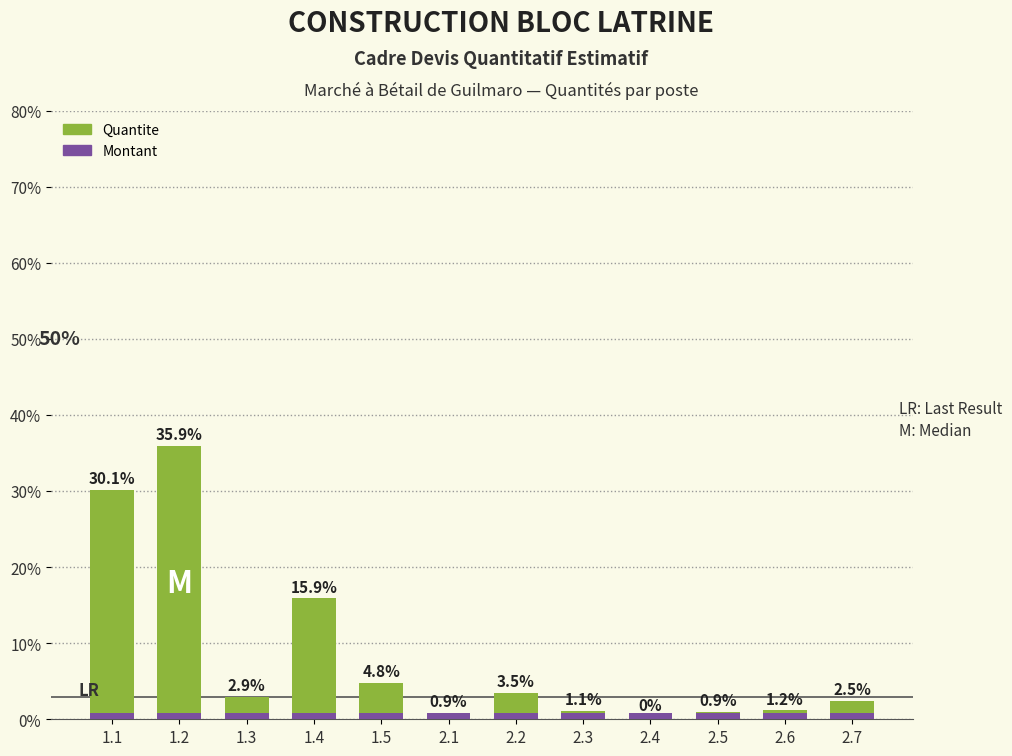

Which series has the widest spread of values?

Quantite